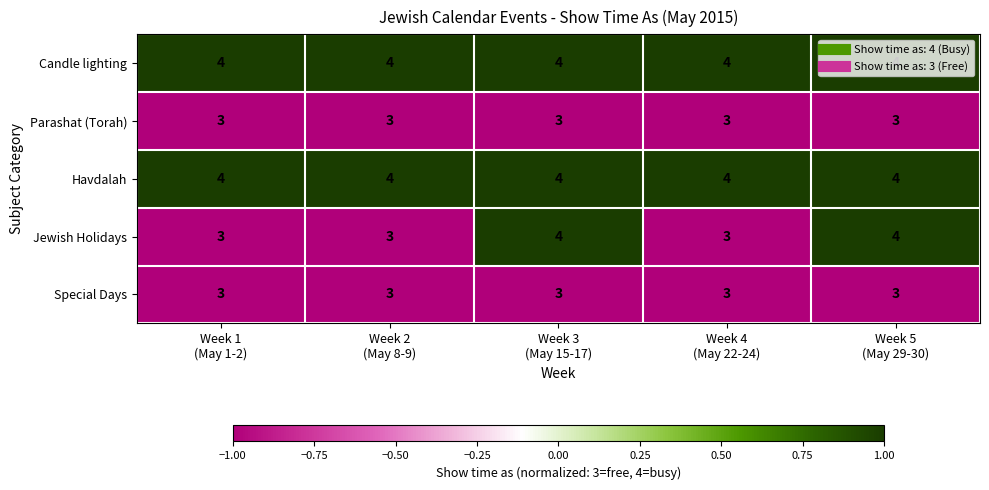

What is the greatest value displayed?

4